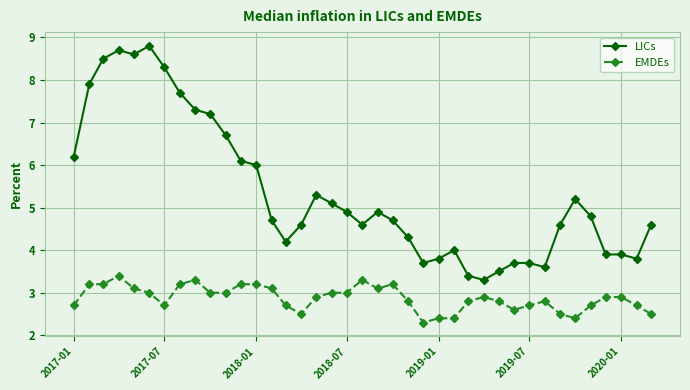

True or false: LICs and EMDEs cross at least once.

False